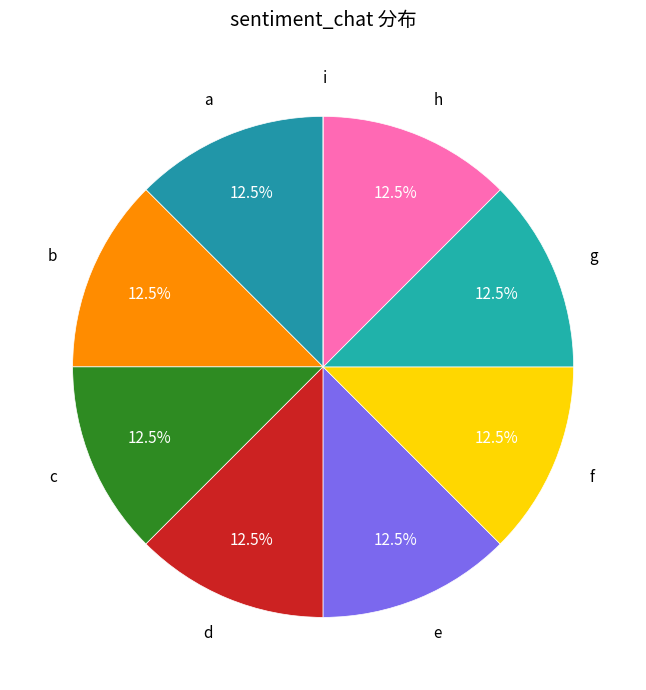

Does c represent more than half of the total?

No